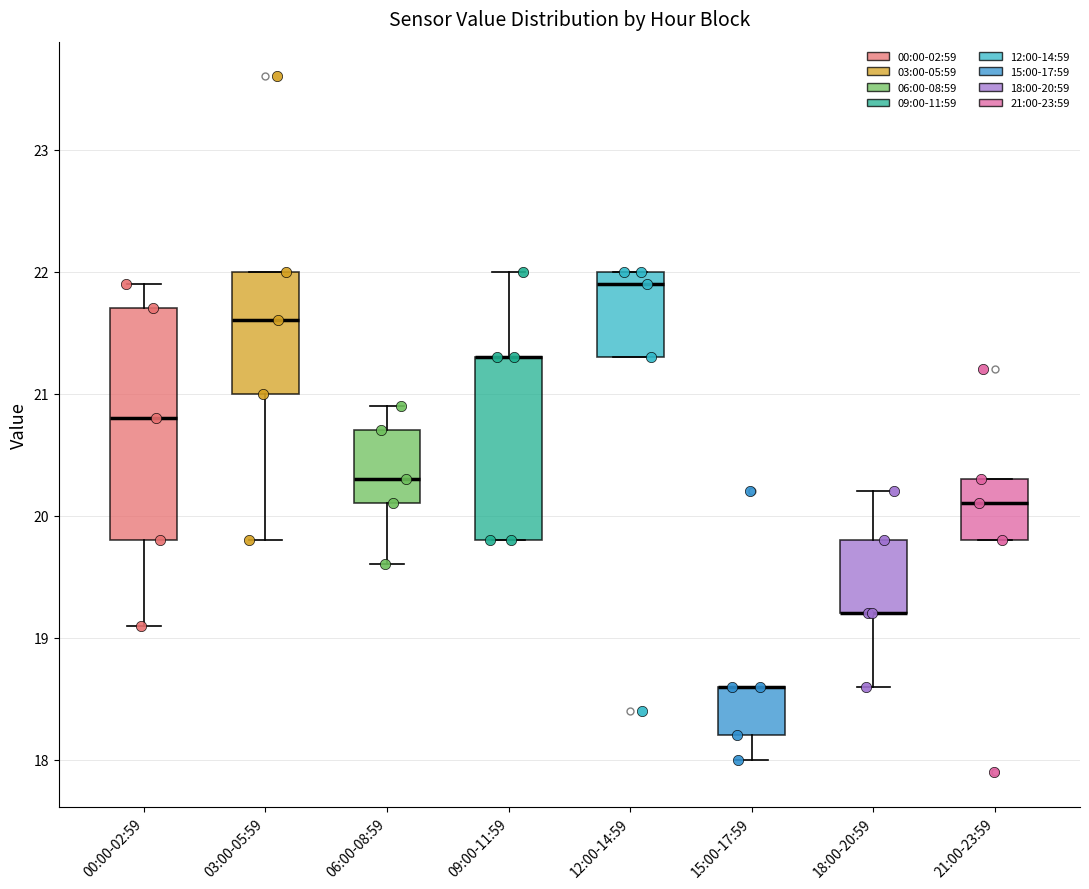

Reading left to right, read every box against the y-axis: the position of its median line, the range the box covers, and the ends of its whiskers. The values are not printed on the chart, so give them approximately, as read against the axis.

00:00-02:59: median 20.8, box 19.8 to 21.7, whiskers 19.1 to 21.9
03:00-05:59: median 21.6, box 21.0 to 22.0, whiskers 19.8 to 22.0
06:00-08:59: median 20.3, box 20.1 to 20.7, whiskers 19.6 to 20.9
09:00-11:59: median 21.3 (drawn on the box's upper edge), box 19.8 to 21.3, whiskers 19.8 to 22.0
12:00-14:59: median 21.9, box 21.3 to 22.0, whiskers 21.3 to 22.0
15:00-17:59: median 18.6 (drawn on the box's upper edge), box 18.2 to 18.6, whiskers 18.0 to 18.6
18:00-20:59: median 19.2 (drawn on the box's lower edge), box 19.2 to 19.8, whiskers 18.6 to 20.2
21:00-23:59: median 20.1, box 19.8 to 20.3, whiskers 19.8 to 20.3